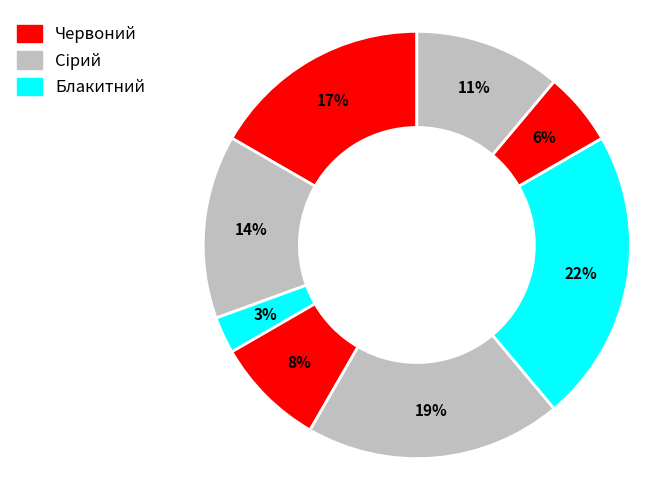

How many slices are in this pie chart?

8